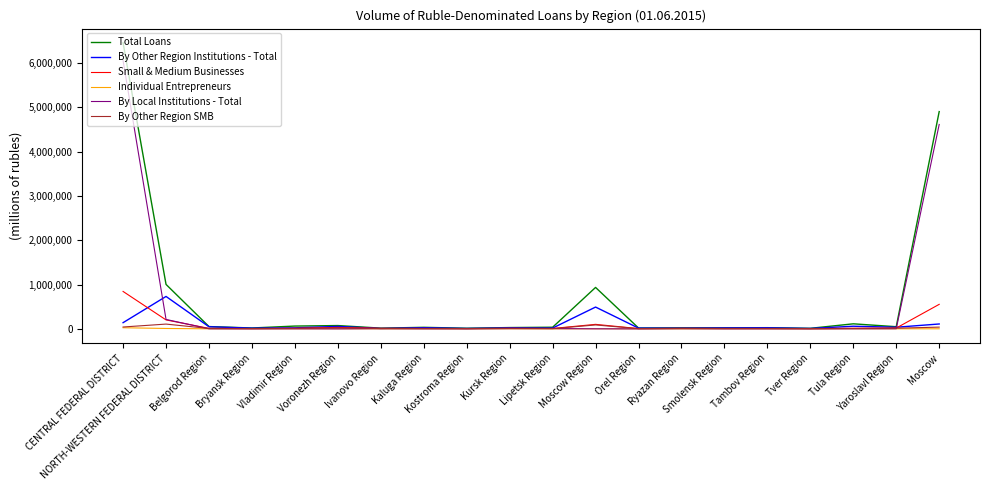

At which category is the sum across all series the highest?

CENTRAL FEDERAL DISTRICT